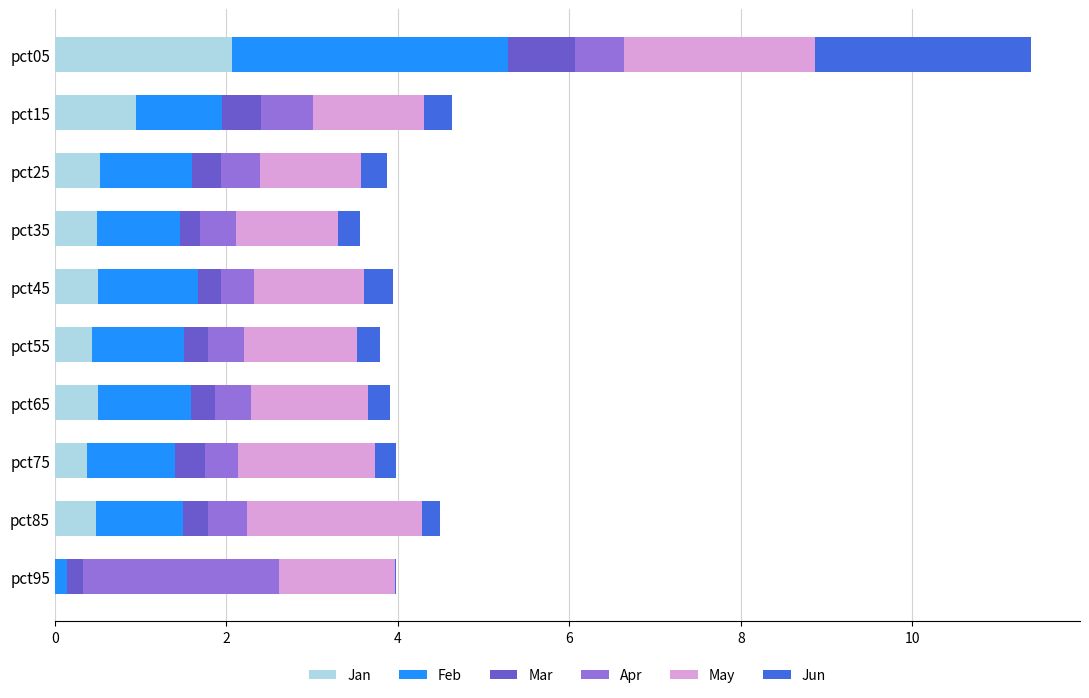

At which category is the sum across all series the highest?

pct05